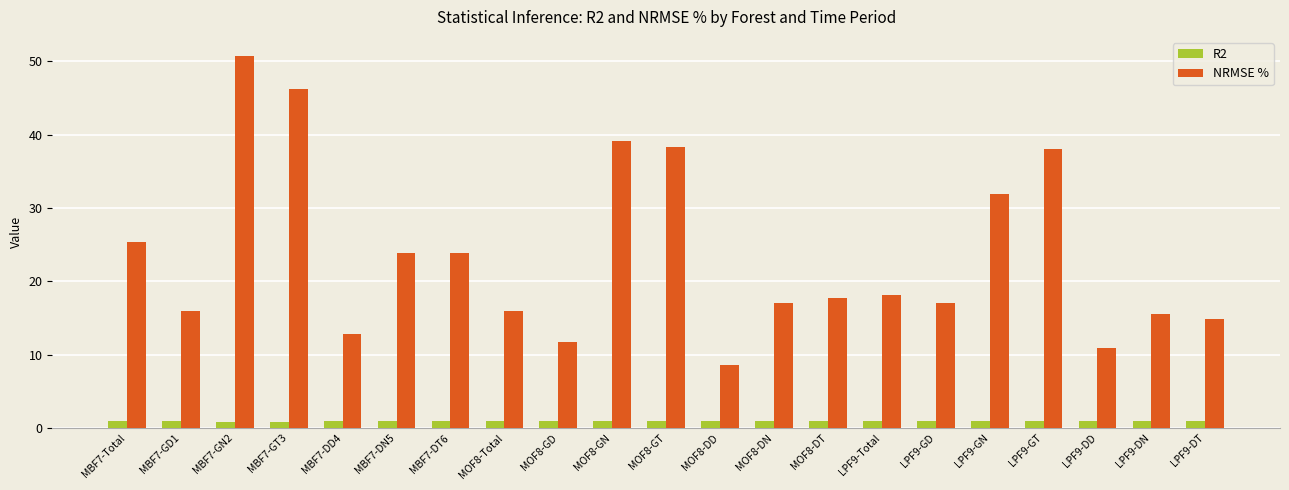

What is the difference between the highest and lowest values at MBF7-DT6?

23.0